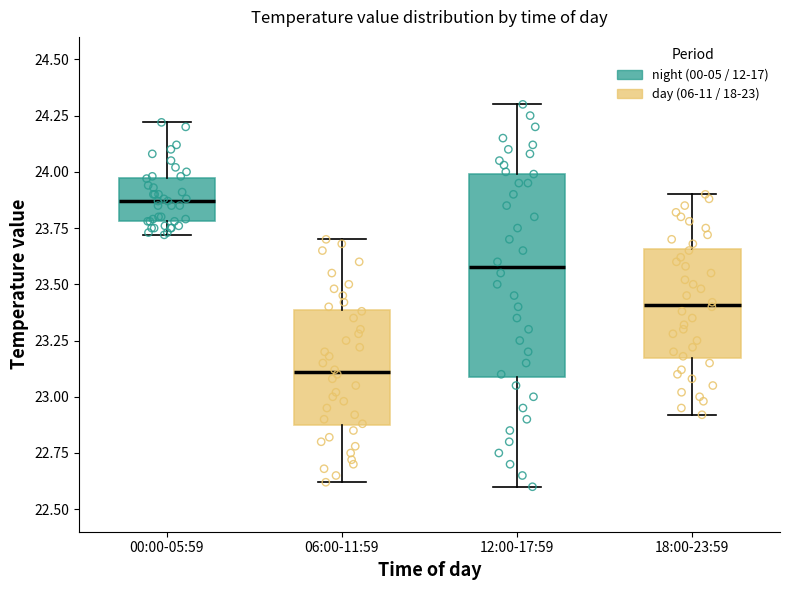

Reading left to right, transcribe this box plot: for each box, give where its median line is, the range the box spans, and where its two whiskers end, as read against the y-axis. The values are not printed on the chart, so give them approximately, as read against the axis.

00:00-05:59: median 23.85, box 23.80 to 23.95, whiskers 23.70 to 24.20
06:00-11:59: median 23.10, box 22.85 to 23.40, whiskers 22.60 to 23.70
12:00-17:59: median 23.60, box 23.10 to 24.00, whiskers 22.60 to 24.30
18:00-23:59: median 23.40, box 23.15 to 23.65, whiskers 22.90 to 23.90